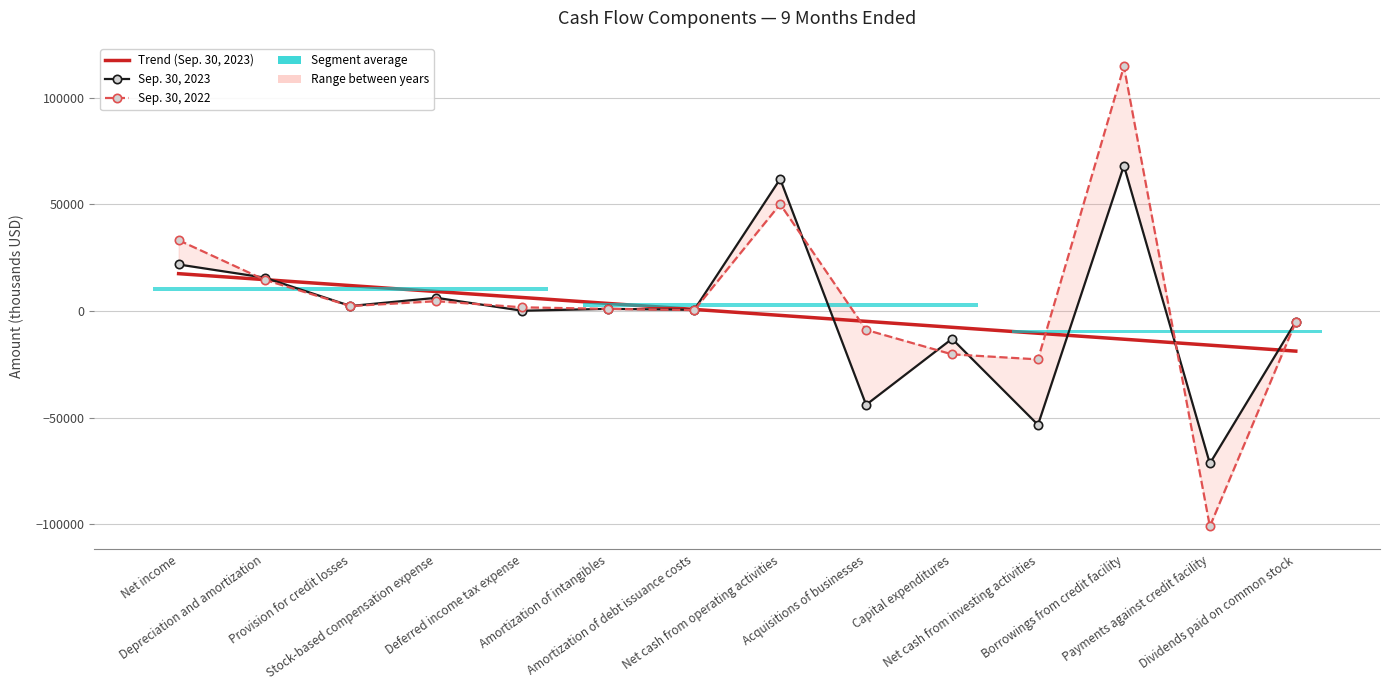

What is the value of the Sep. 30, 2022 point at the 14th from the left?

-5108.0